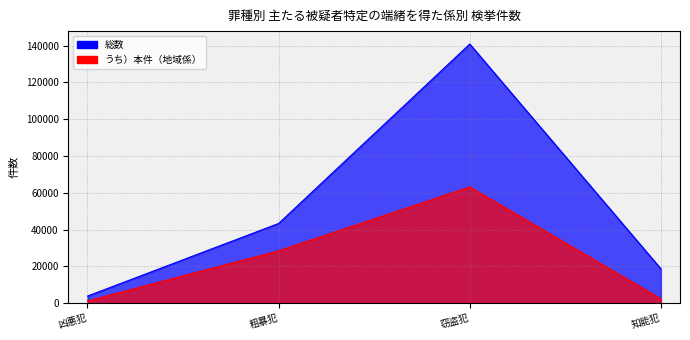

True or false: 総数 has more than 1 interior local peaks.

False